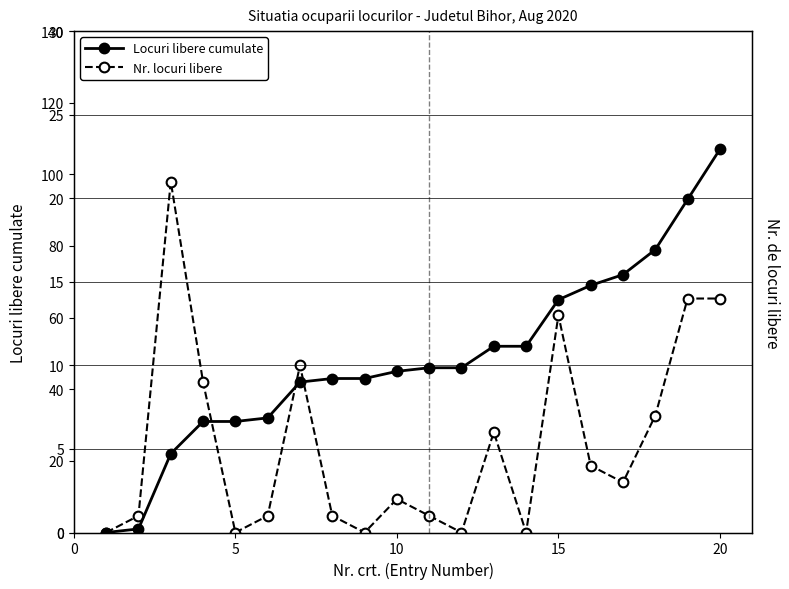

What is the difference between the second highest and minimum values in the Locuri libere cumulate series?

93